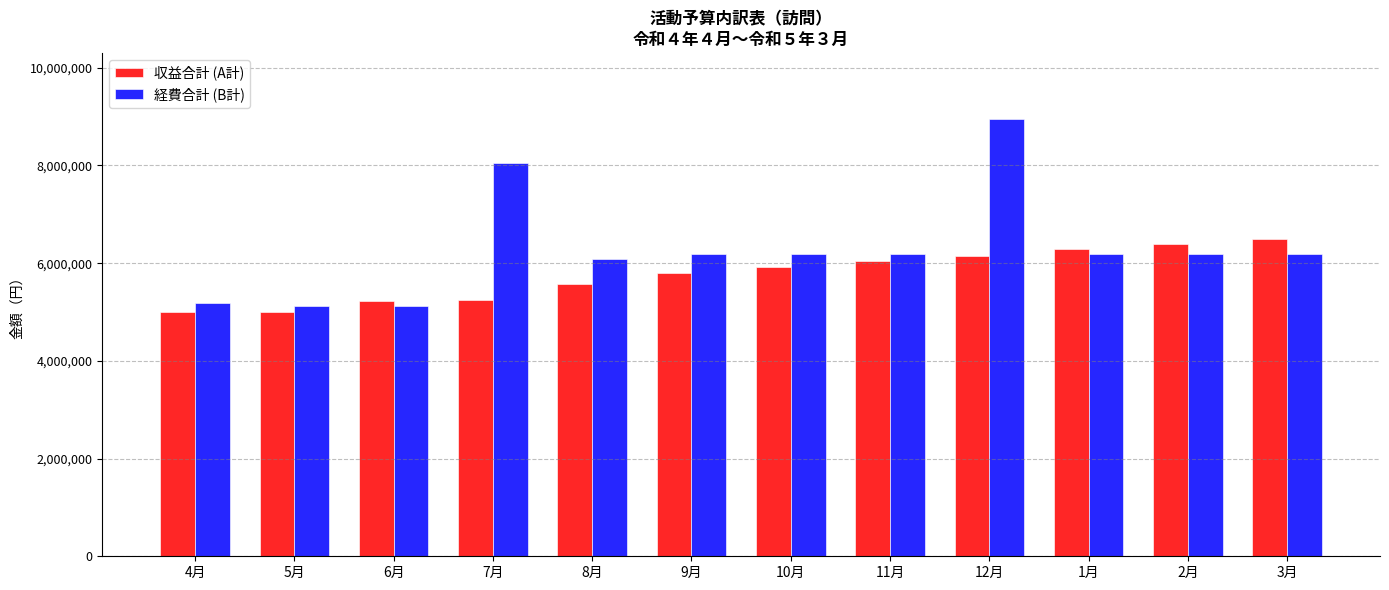

What are all the series names shown in the legend?

収益合計 (A計), 経費合計 (B計)